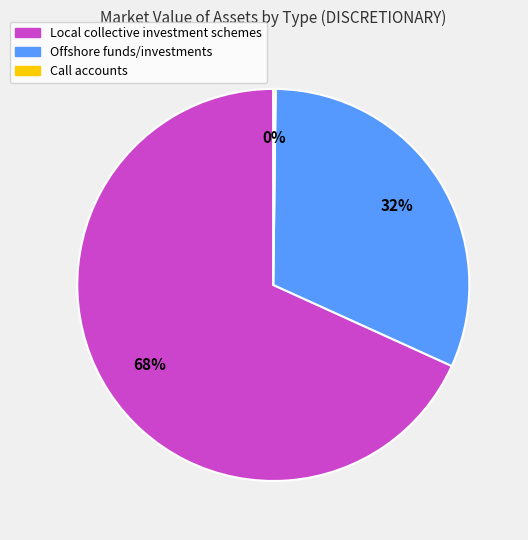

Is it true that Local collective investment schemes is 40% of the pie?

False